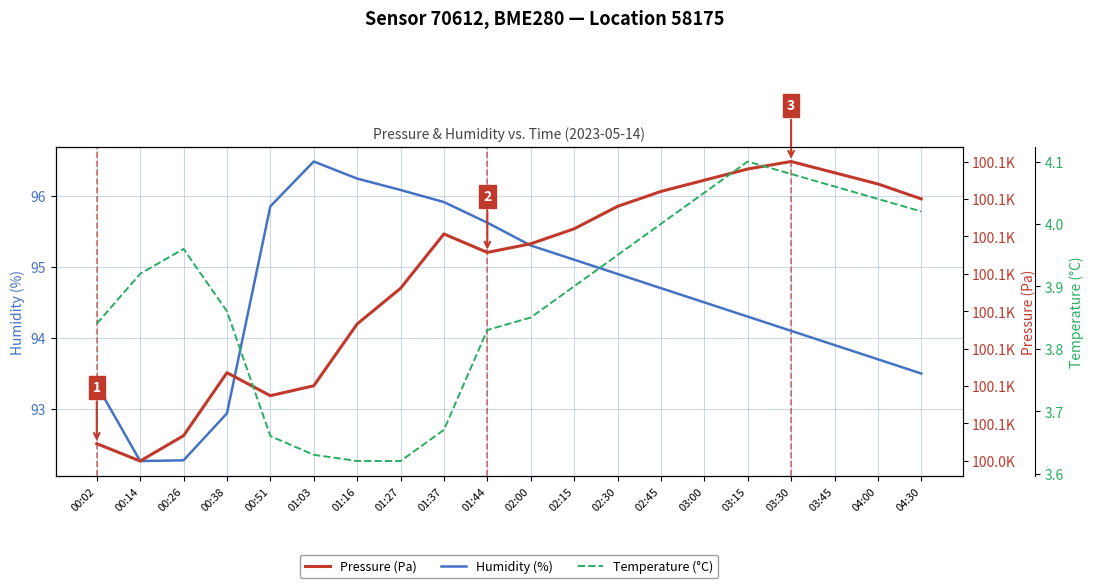

How many interior local peaks does the Temperature (°C) series have?

2